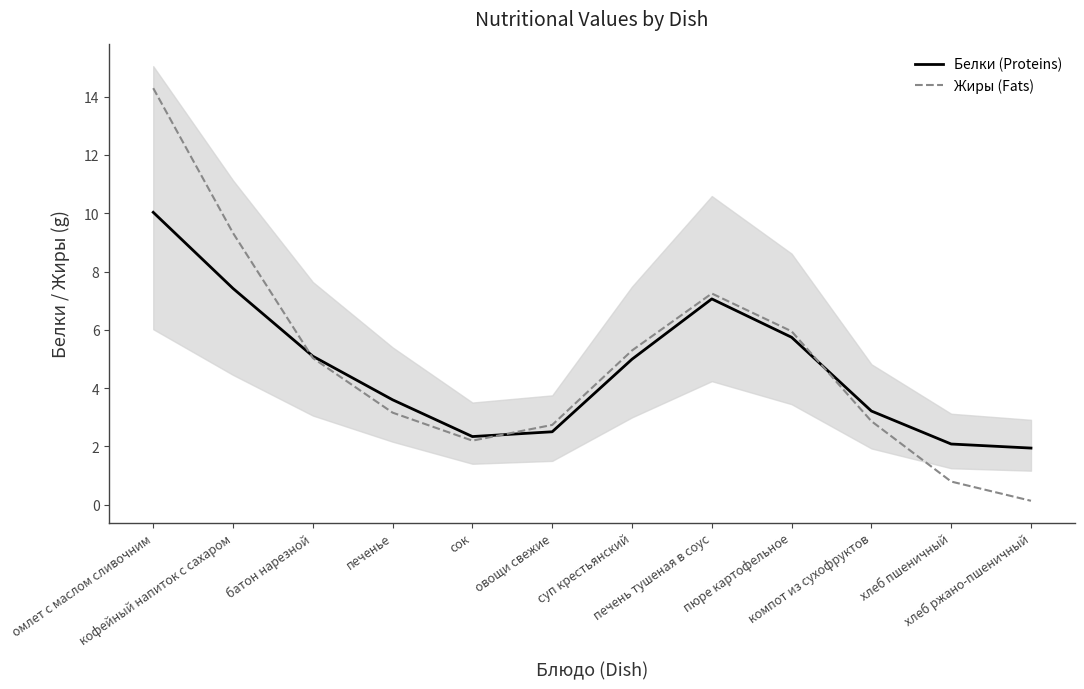

What is the difference between the maximum and second lowest values in the Жиры (Fats) series?

13.5